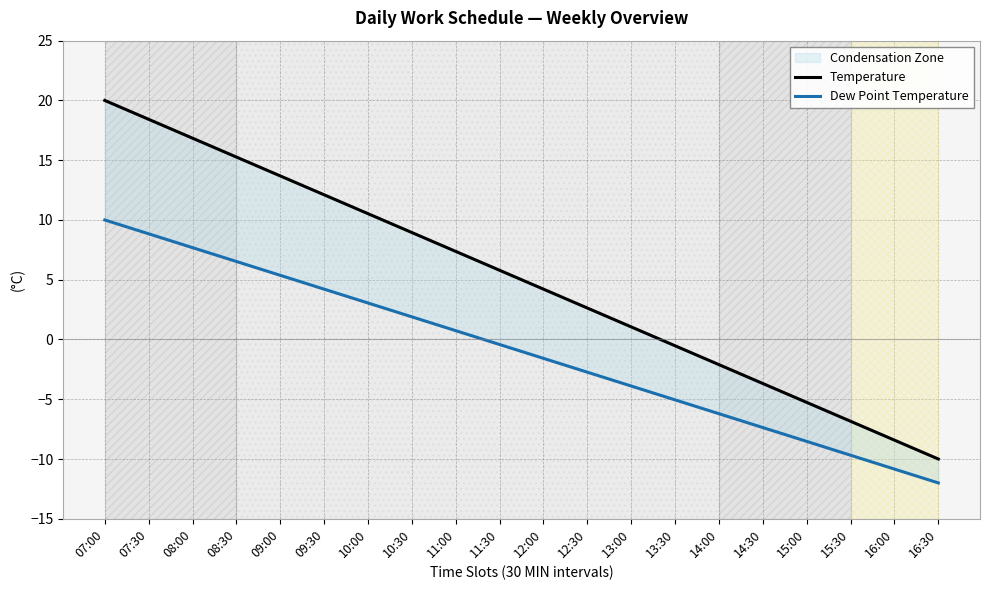

What is the label of the 1st point from the left?

07:00